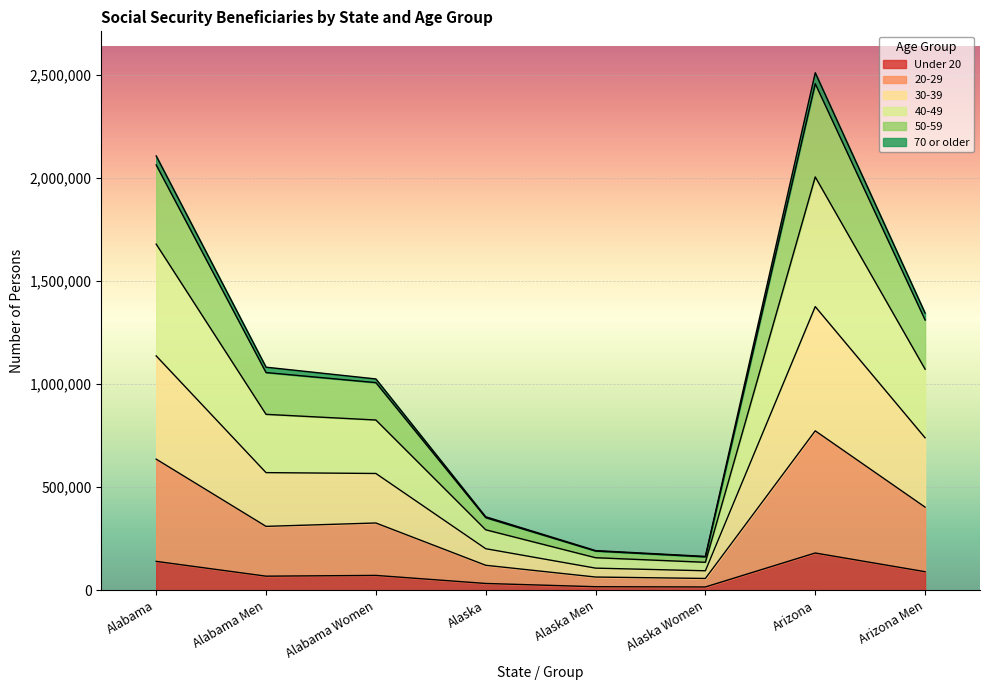

The Under 20 series shows 140019 at Alabama. True or false?

True